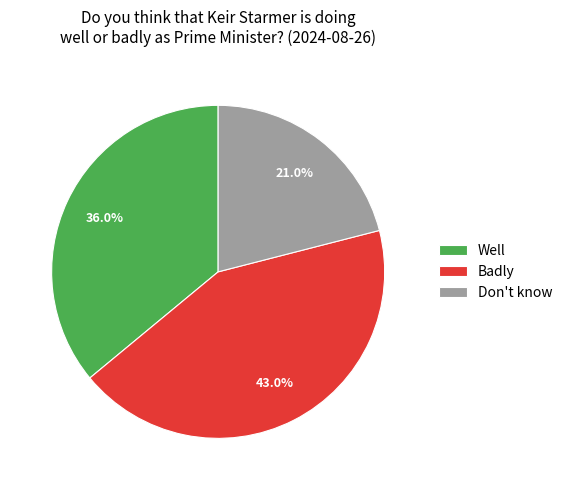

Is Well the majority of the pie?

No